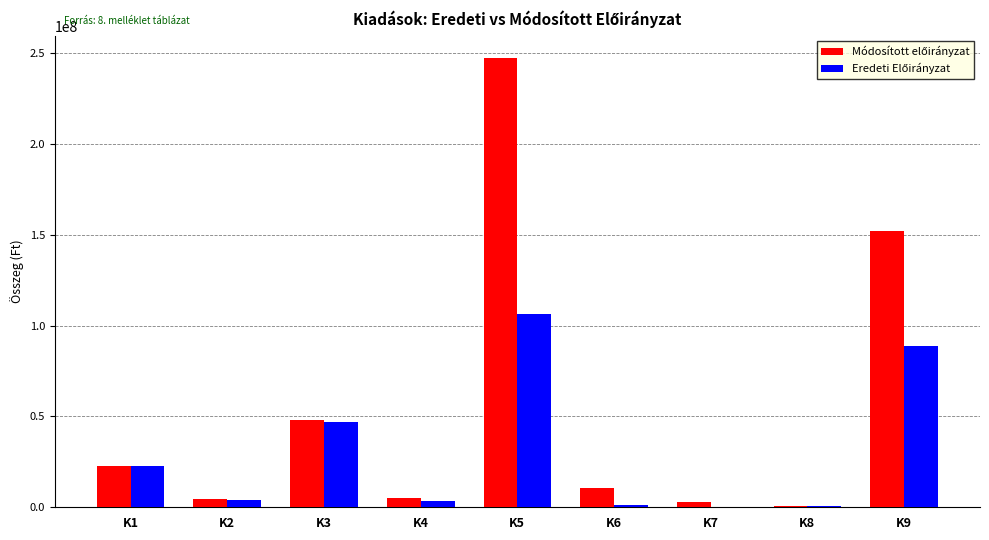

Which category has the highest value across all series?

K5